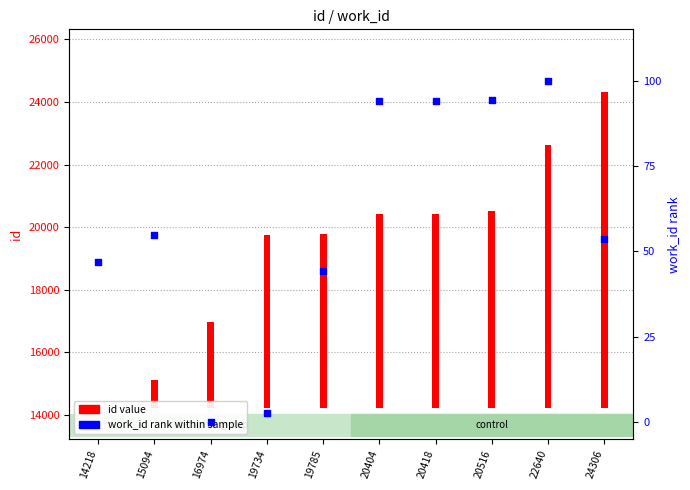

Which series contains the highest Y value?

id value